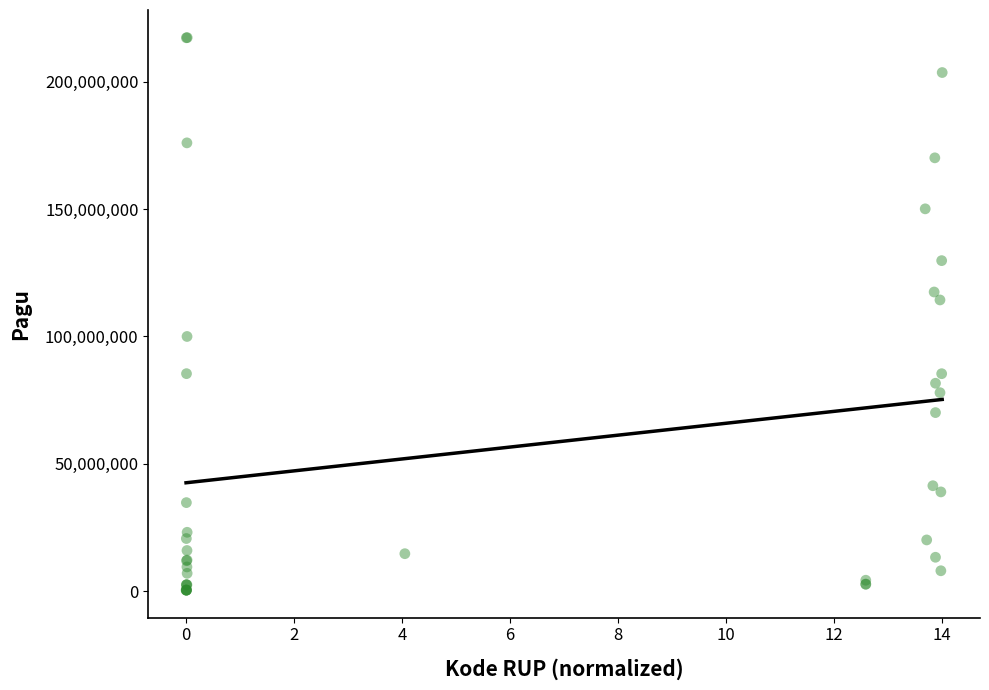

What Y value in the scatter plot is closest to 108830000?

114296000